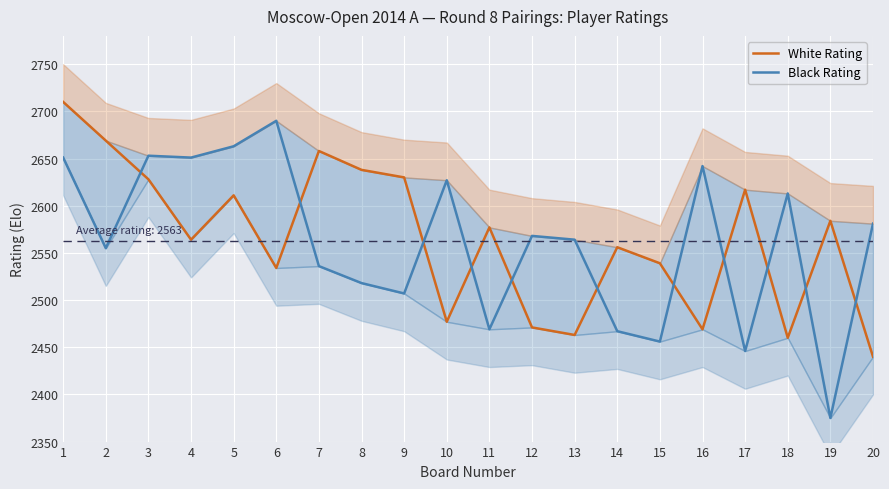

The value of White Rating at 3 is 2628. True or false?

True